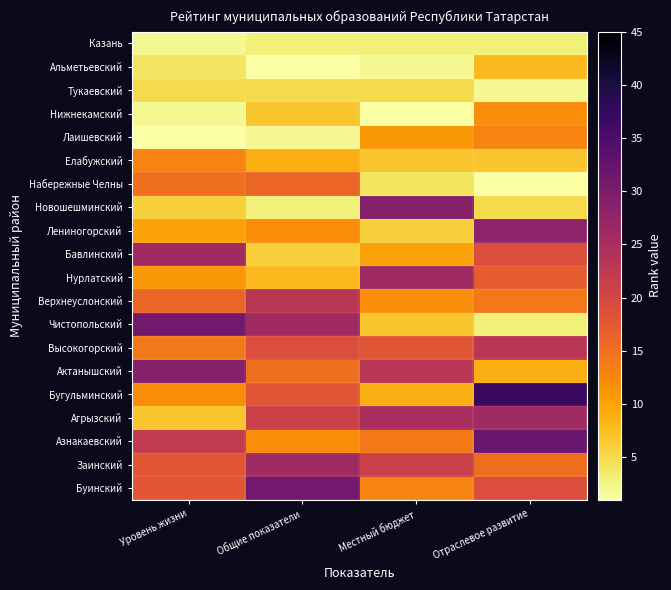

What is the spread (max minus min) of values at Уровень жизни?

30